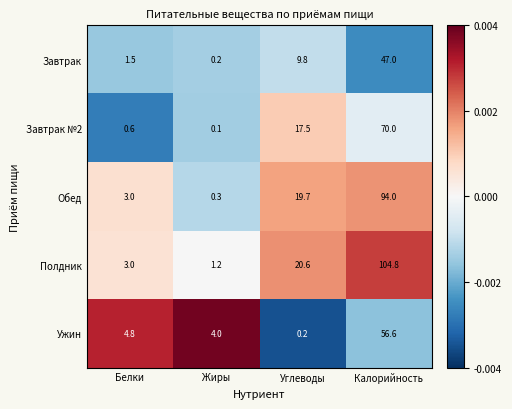

Reading right to left, extract all data points from this chart.

Завтрак: 47.0	9.8	0.2	1.5
Завтрак №2: 70.0	17.5	0.1	0.6
Обед: 94.0	19.7	0.3	3.0
Полдник: 104.8	20.6	1.2	3.0
Ужин: 56.6	0.2	4.0	4.8